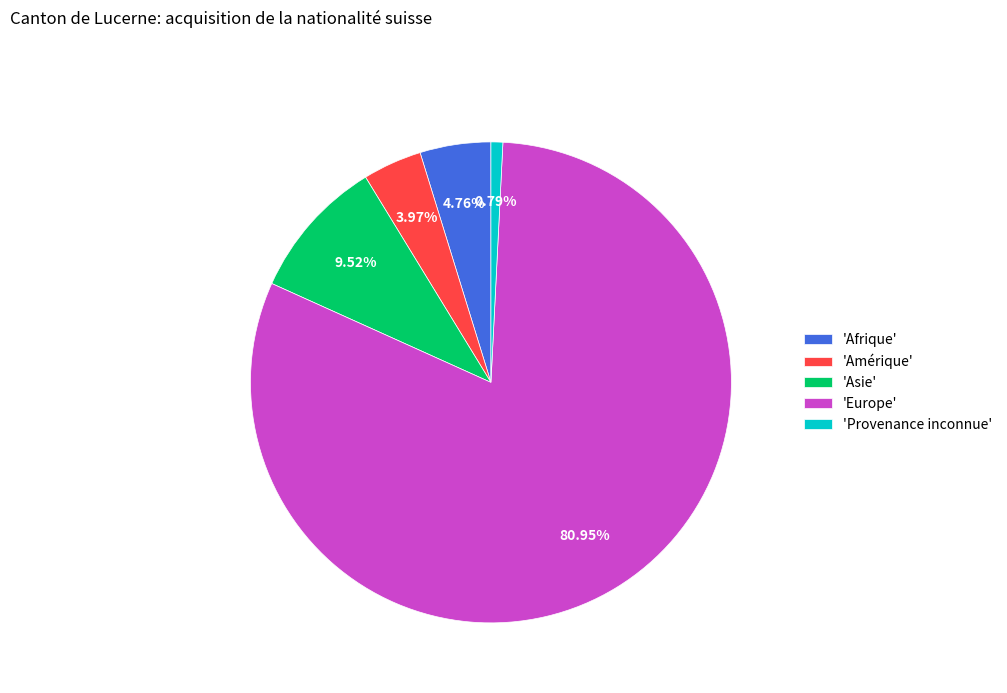

Which has a higher value, 'Amérique' or 'Provenance inconnue'?

'Amérique'